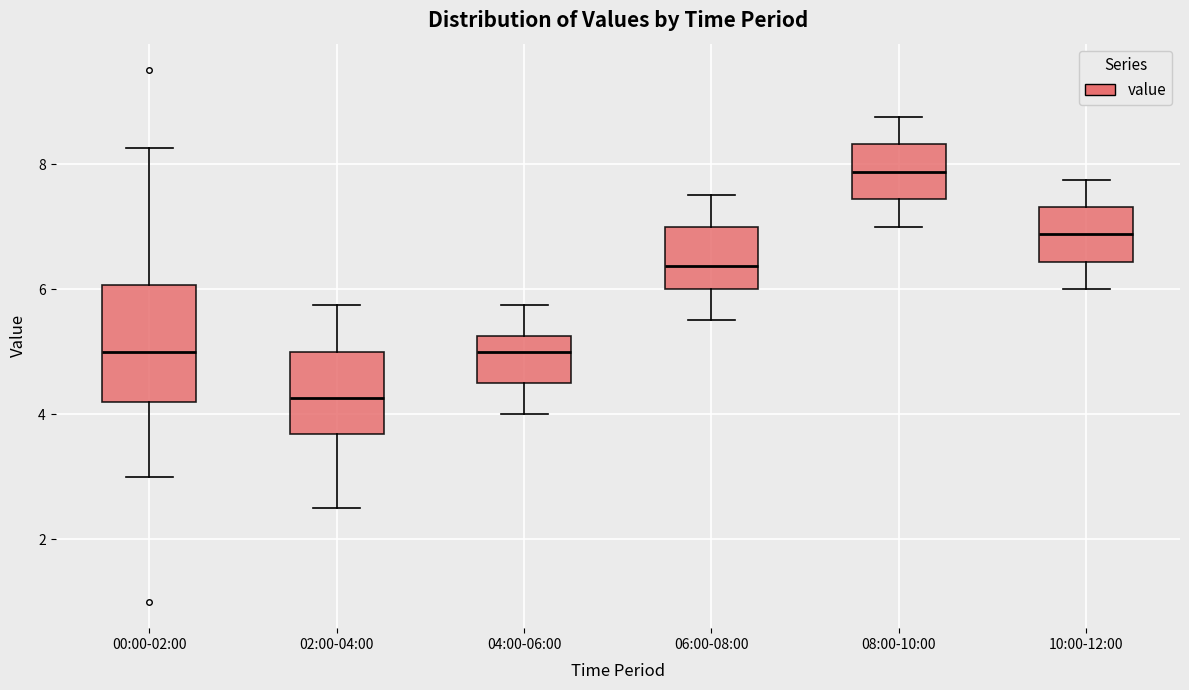

Which box has the lowest median line?

02:00-04:00